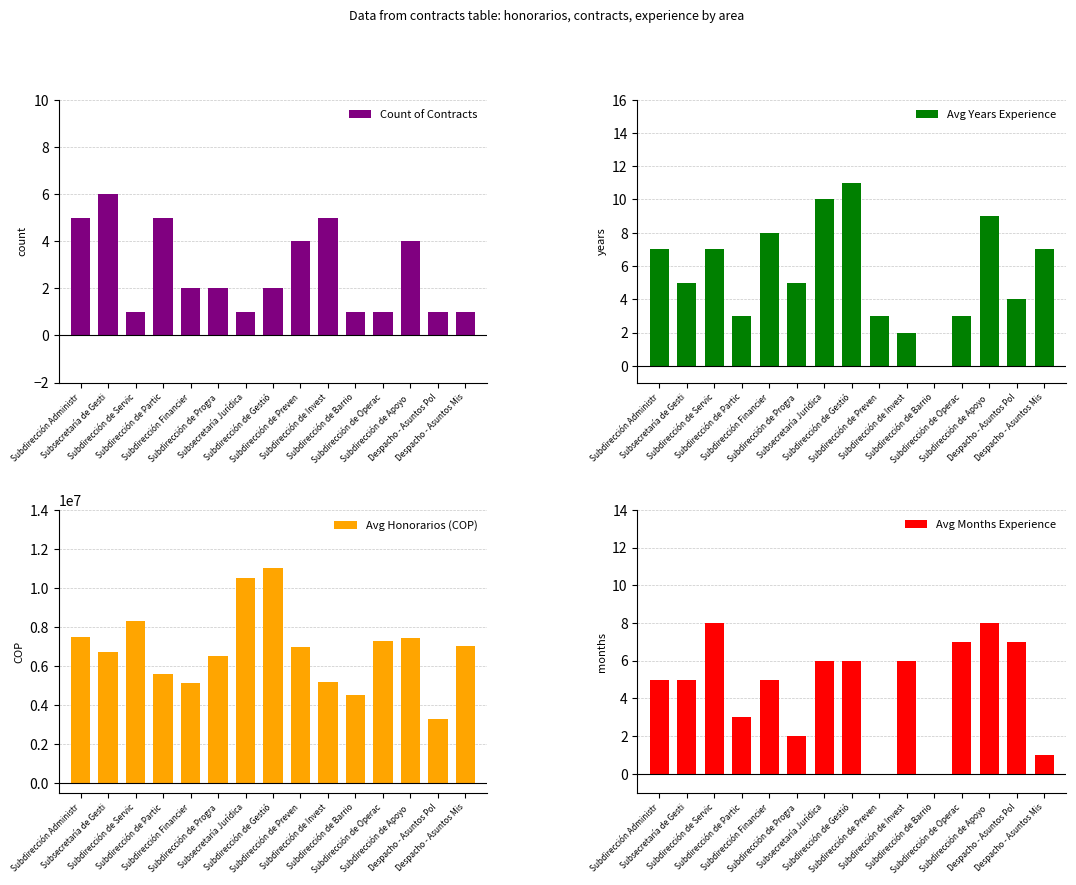

True or false: Count of Contracts has a value of 1 at Subsecretaría Jurídica.

False